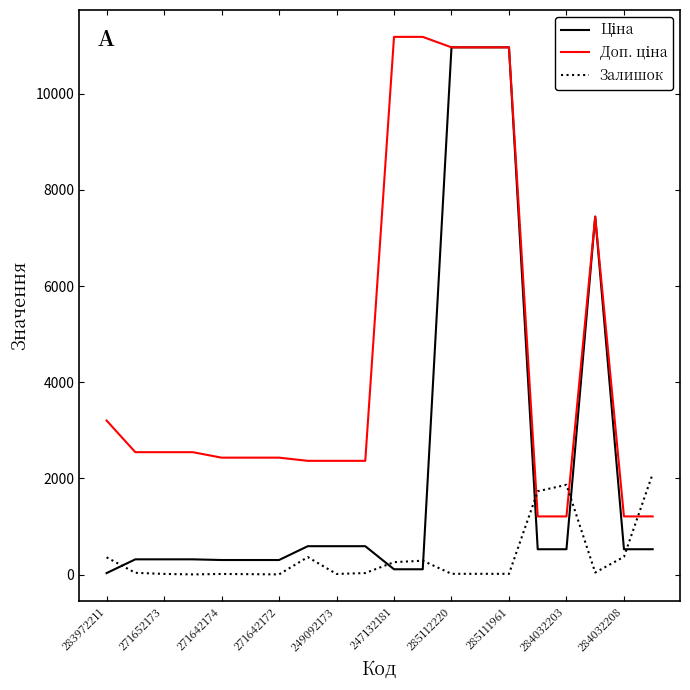

What is the greatest value displayed?

11182.0